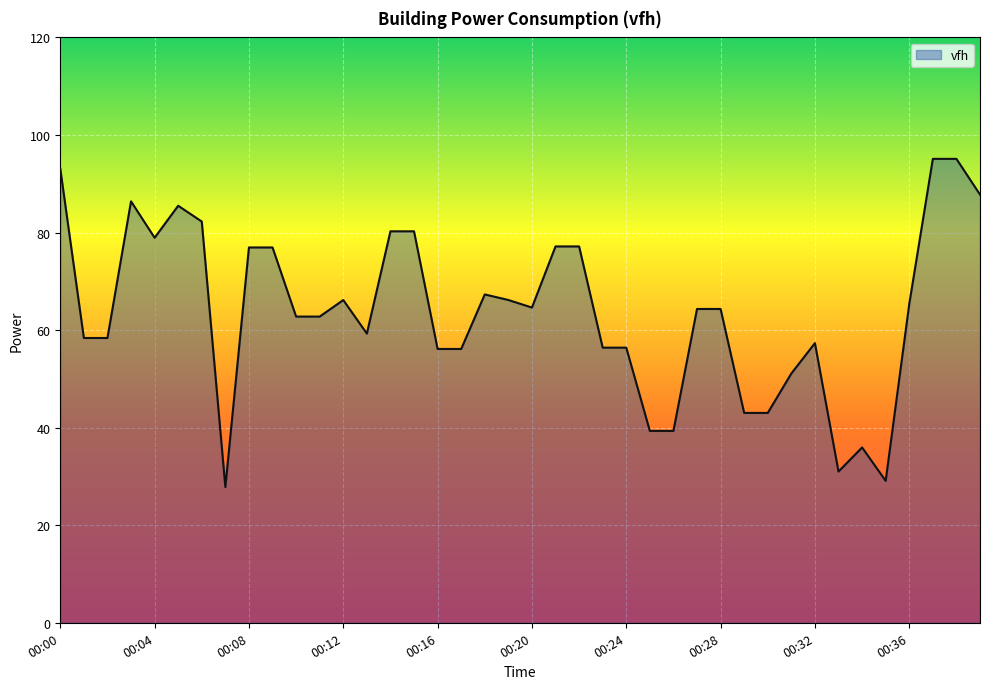

What is the difference between the maximum and minimum values?

67.3